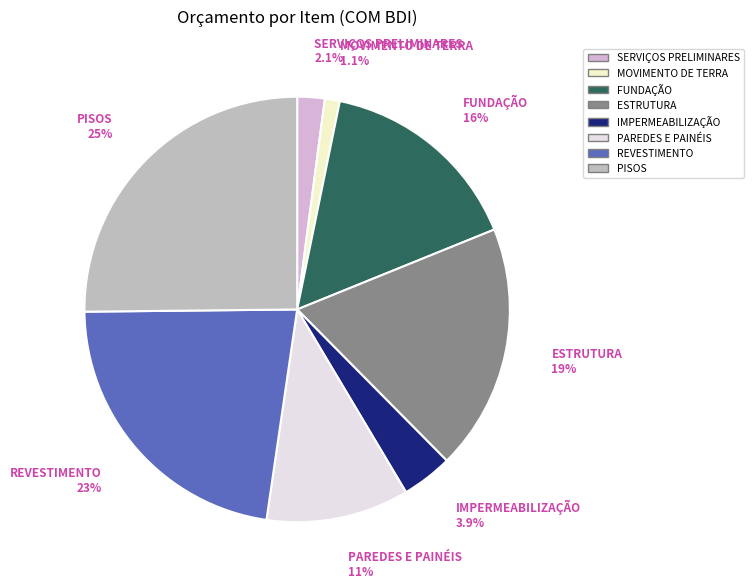

Is there a majority slice in this chart?

No